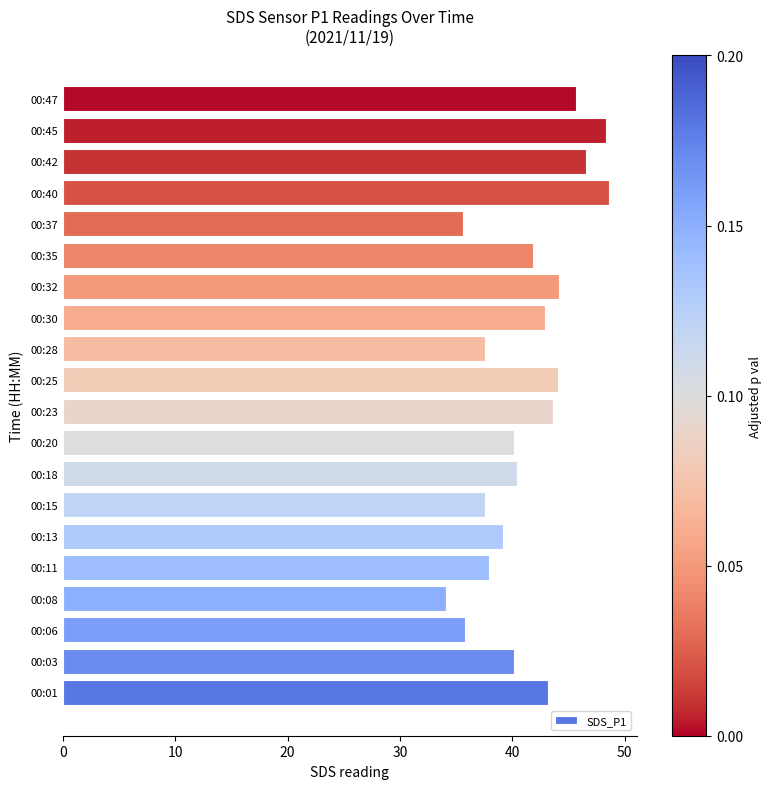

The value at 00:01 is 66.6. True or false?

False